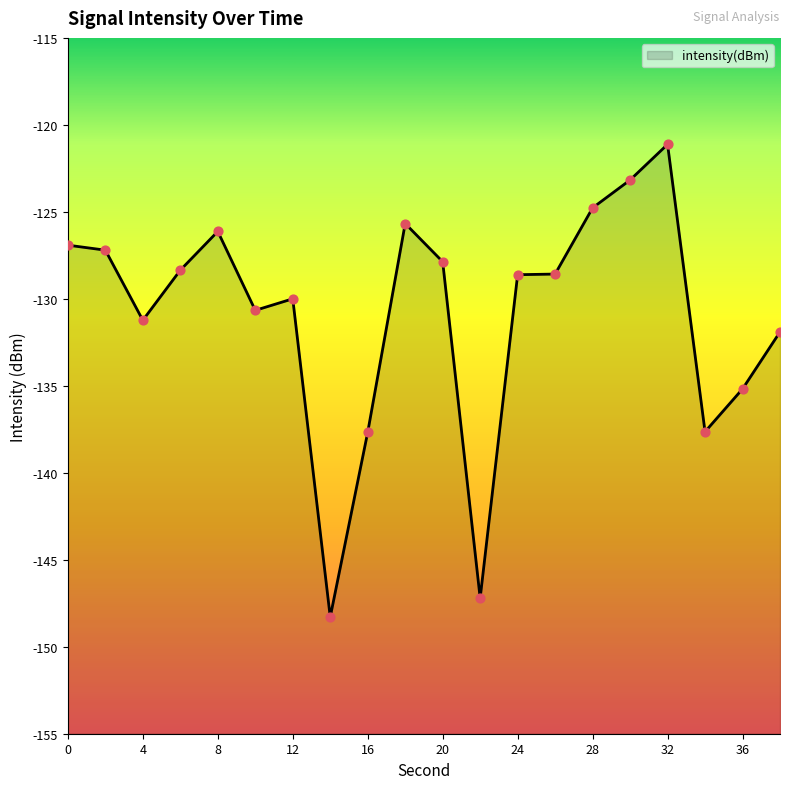

Which has a higher value, 8 or 16?

8